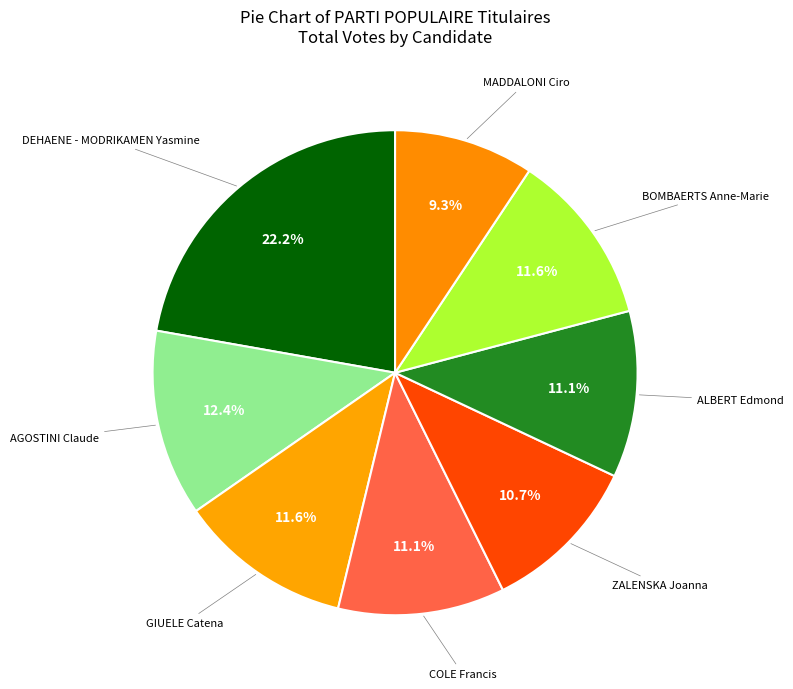

Count the number of slices in the pie.

8